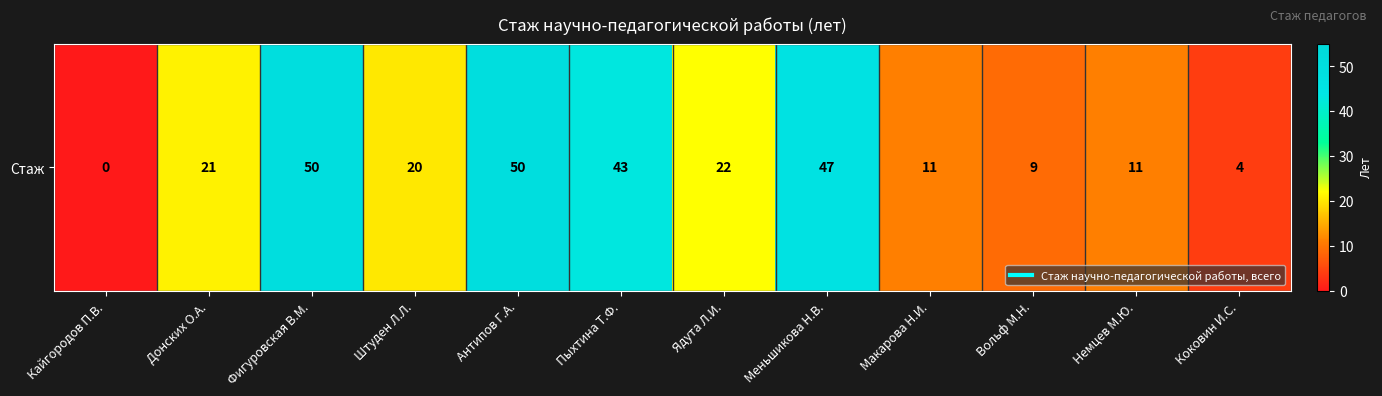

What is the difference between the maximum and minimum values?

50